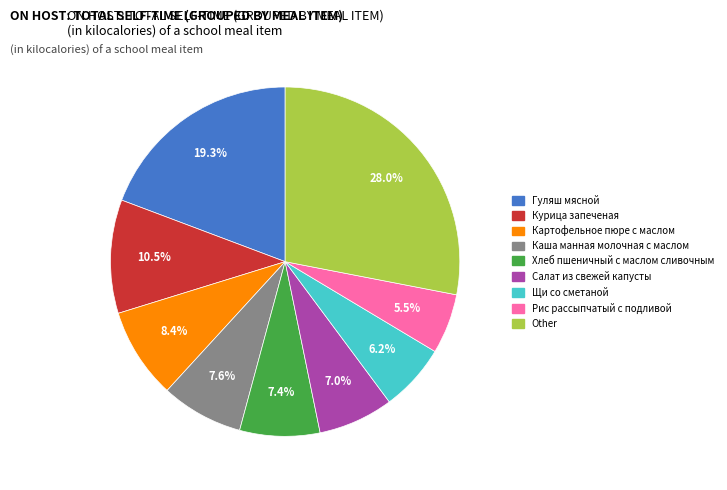

Approximately how many times larger is the value at Щи со сметаной compared to Рис рассыпчатый с подливой?

1.1